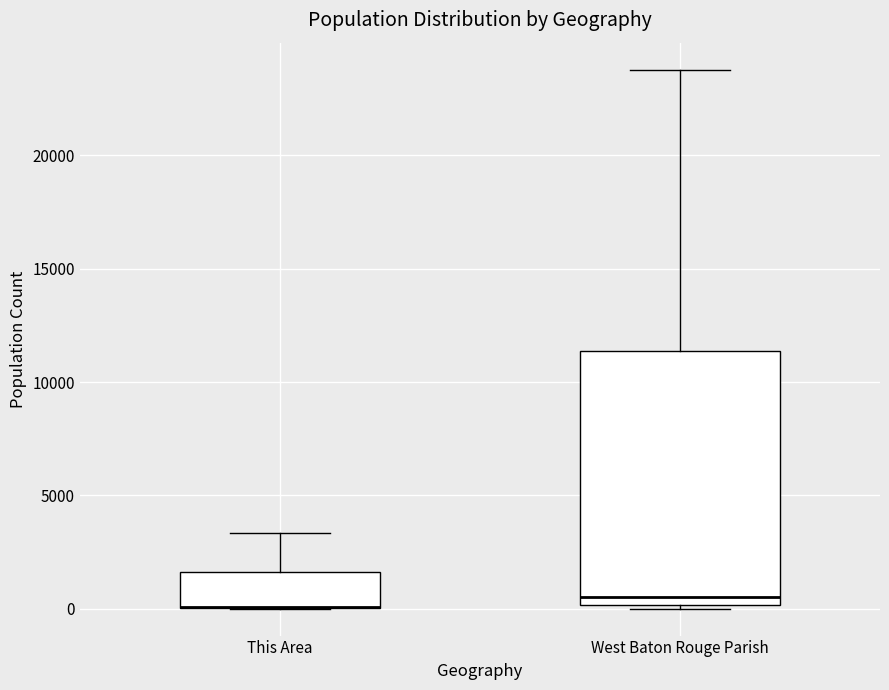

Where does the median line of the box for West Baton Rouge Parish sit on the y-axis? The values are not printed on the chart, so give them approximately, as read against the axis.

500